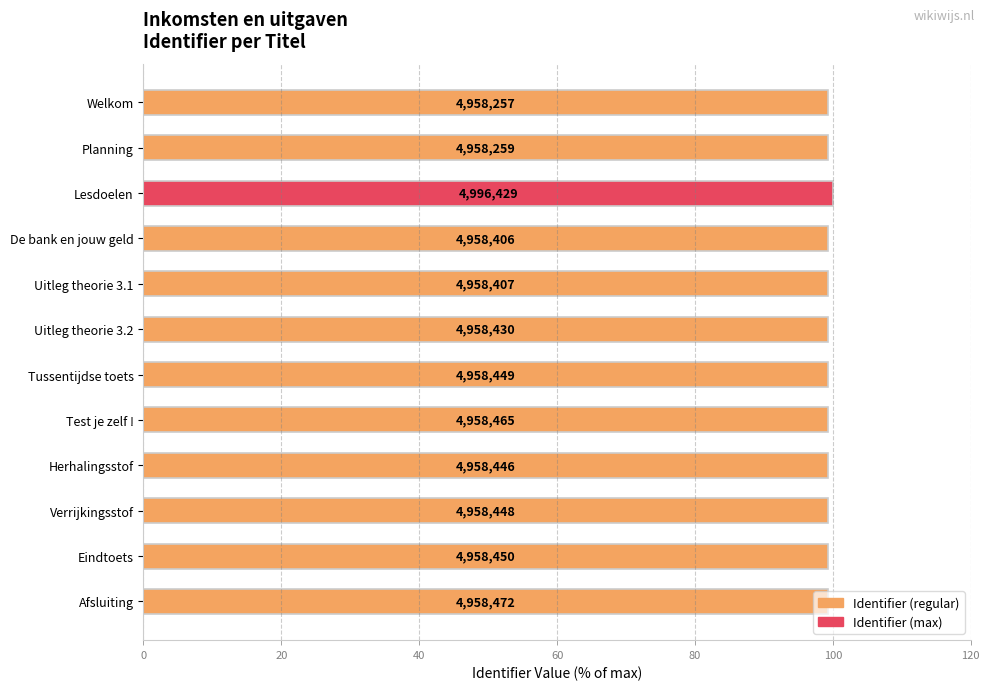

How many bars are there in total?

12